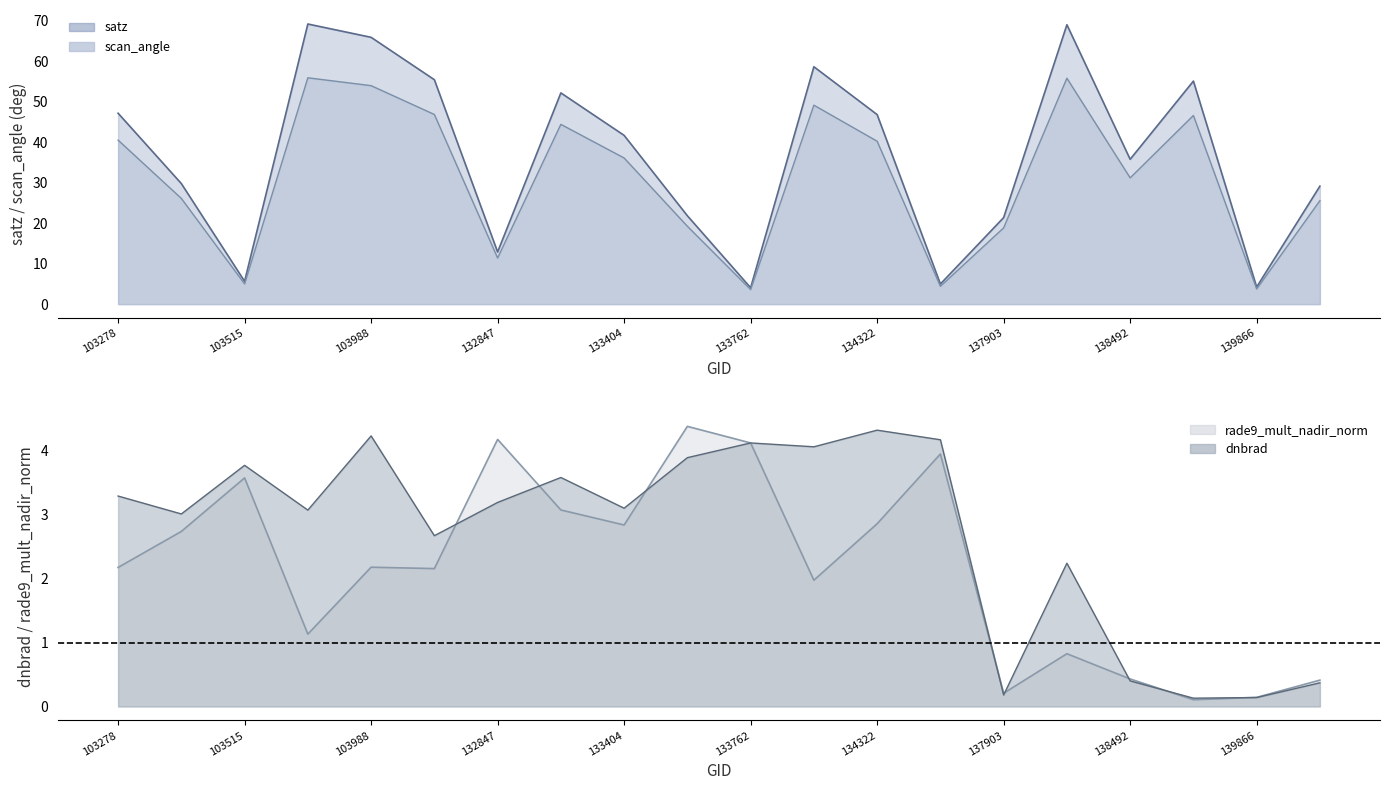

Does the chart display data point markers on the line(s)?

No